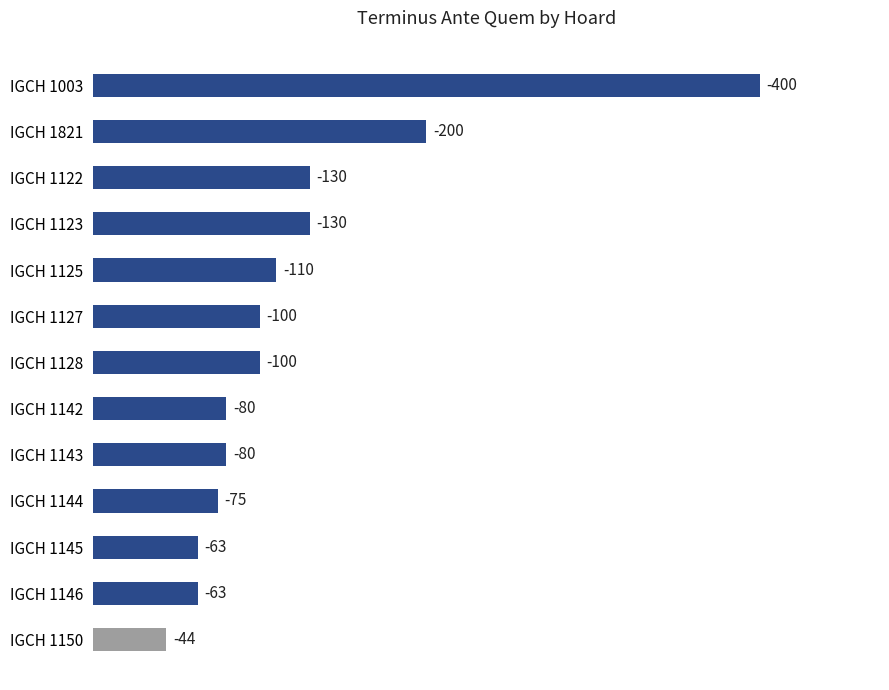

What is the difference between the maximum and second lowest values?

337